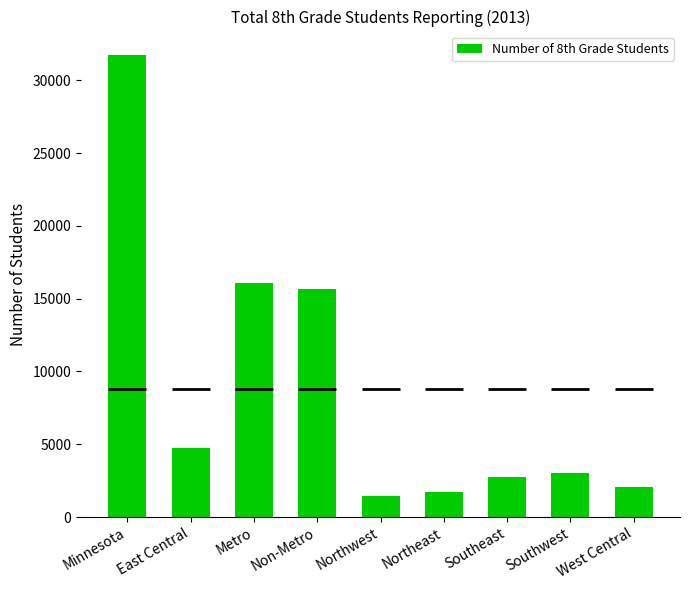

What is the label of the 2nd bar from the right?

Southwest